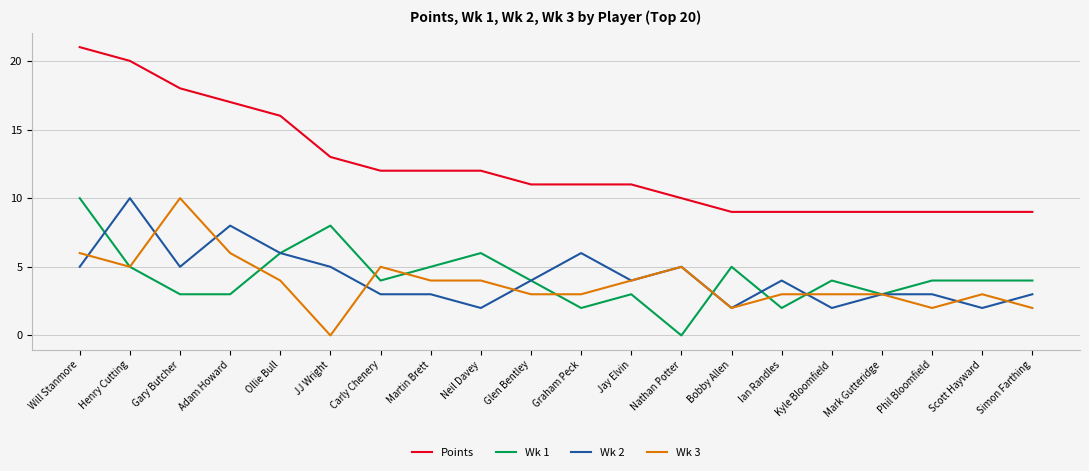

Reading left to right, extract all data points from this chart.

Points: Will Stanmore=21	Henry Cutting=20	Gary Butcher=18	Adam Howard=17	Ollie Bull=16	JJ Wright=13	Carly Chenery=12	Martin Brett=12	Neil Davey=12	Glen Bentley=11	Graham Peck=11	Jay Elvin=11	Nathan Potter=10	Bobby Allen=9	Ian Randles=9	Kyle Bloomfield=9	Mark Gutteridge=9	Phil Bloomfield=9	Scott Hayward=9	Simon Farthing=9
Wk 1: Will Stanmore=10	Henry Cutting=5	Gary Butcher=3	Adam Howard=3	Ollie Bull=6	JJ Wright=8	Carly Chenery=4	Martin Brett=5	Neil Davey=6	Glen Bentley=4	Graham Peck=2	Jay Elvin=3	Nathan Potter=0	Bobby Allen=5	Ian Randles=2	Kyle Bloomfield=4	Mark Gutteridge=3	Phil Bloomfield=4	Scott Hayward=4	Simon Farthing=4
Wk 2: Will Stanmore=5	Henry Cutting=10	Gary Butcher=5	Adam Howard=8	Ollie Bull=6	JJ Wright=5	Carly Chenery=3	Martin Brett=3	Neil Davey=2	Glen Bentley=4	Graham Peck=6	Jay Elvin=4	Nathan Potter=5	Bobby Allen=2	Ian Randles=4	Kyle Bloomfield=2	Mark Gutteridge=3	Phil Bloomfield=3	Scott Hayward=2	Simon Farthing=3
Wk 3: Will Stanmore=6	Henry Cutting=5	Gary Butcher=10	Adam Howard=6	Ollie Bull=4	JJ Wright=0	Carly Chenery=5	Martin Brett=4	Neil Davey=4	Glen Bentley=3	Graham Peck=3	Jay Elvin=4	Nathan Potter=5	Bobby Allen=2	Ian Randles=3	Kyle Bloomfield=3	Mark Gutteridge=3	Phil Bloomfield=2	Scott Hayward=3	Simon Farthing=2